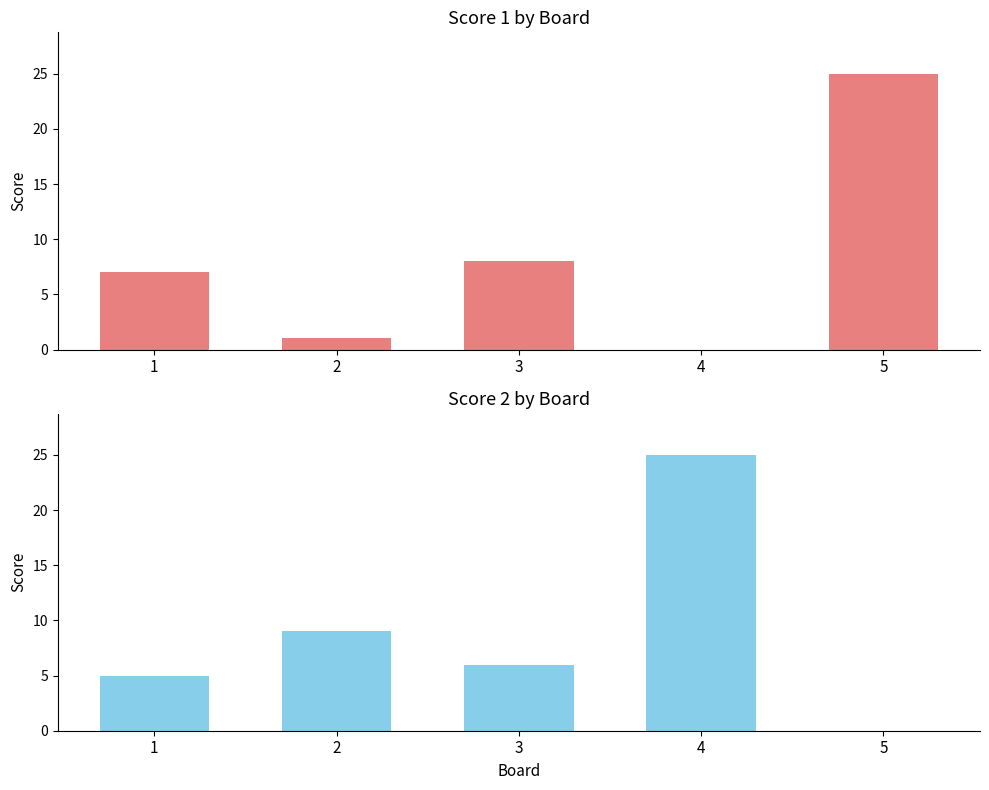

At which category is the sum across all series the highest?

4